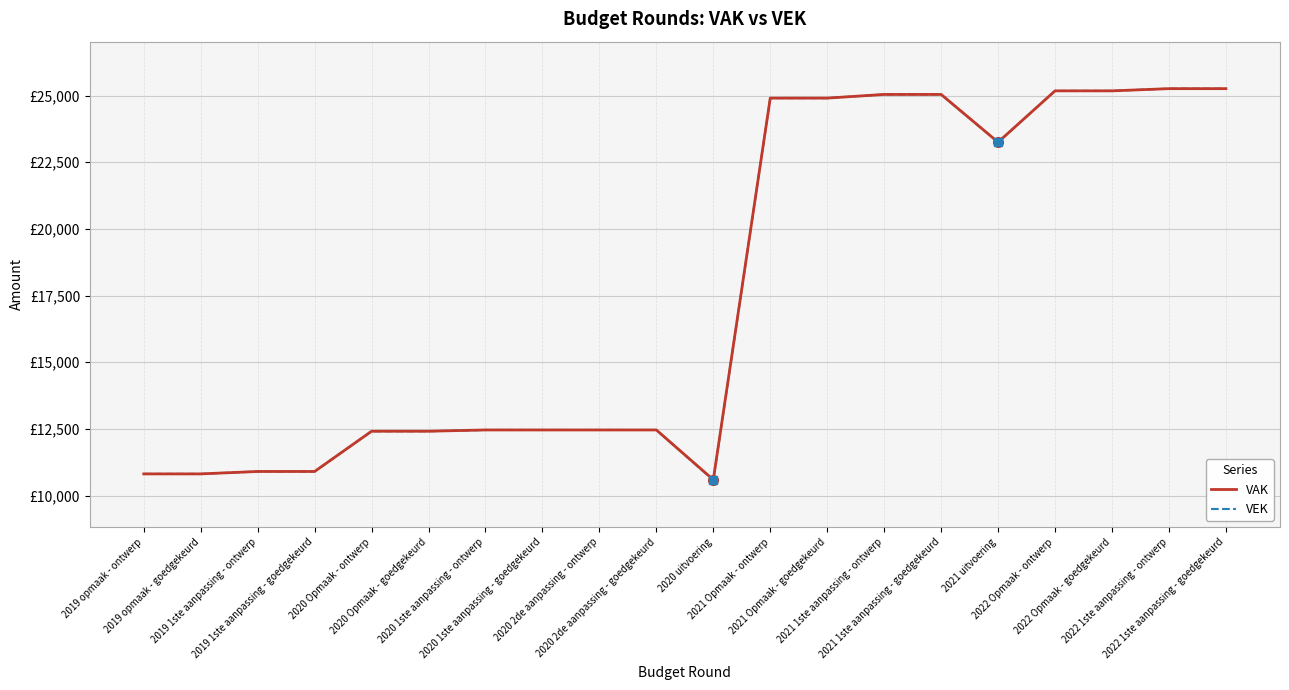

What is the approximate value of VAK at 2022 1ste aanpassing - goedgekeurd?

25259